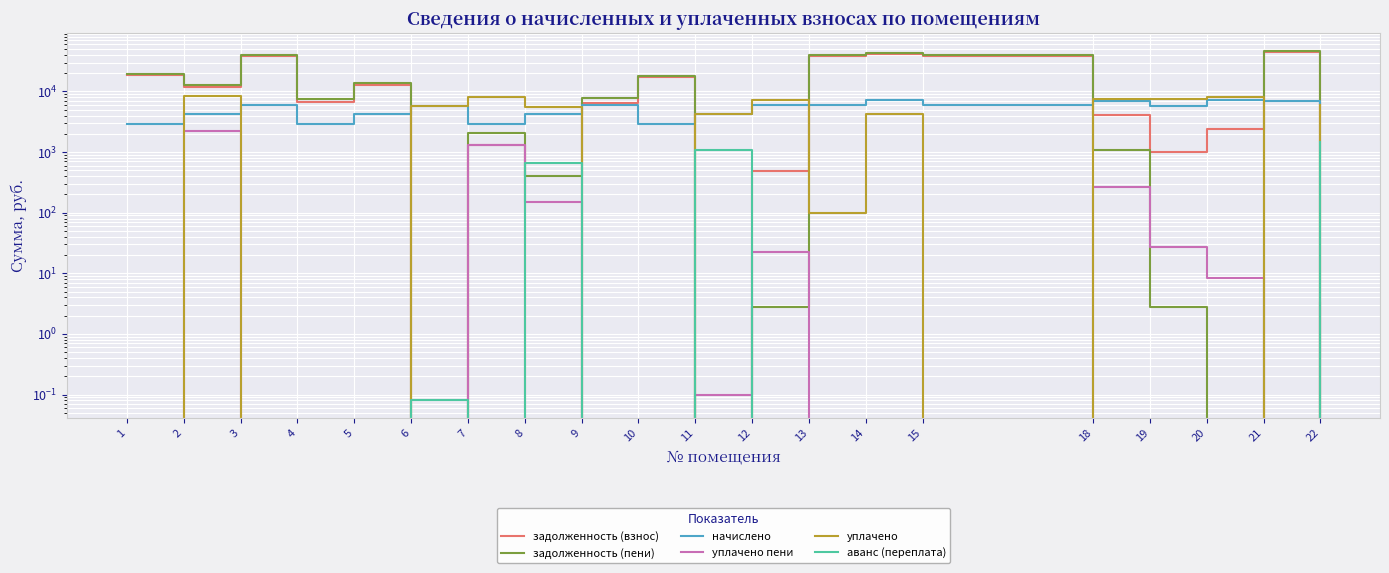

At how many categories does at least one series exceed 16724?

7